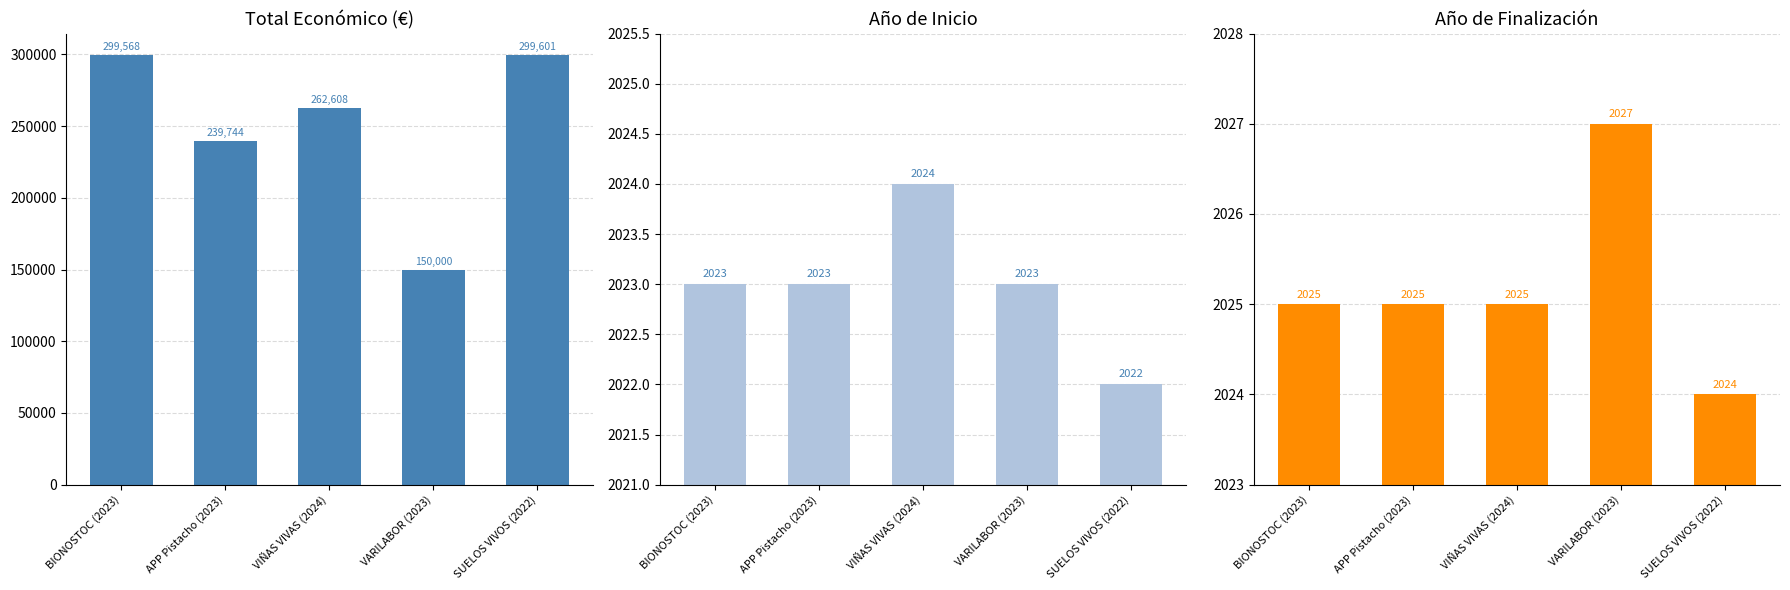

Which has a higher value, VARILABOR (2023) or SUELOS VIVOS (2022)?

SUELOS VIVOS (2022)